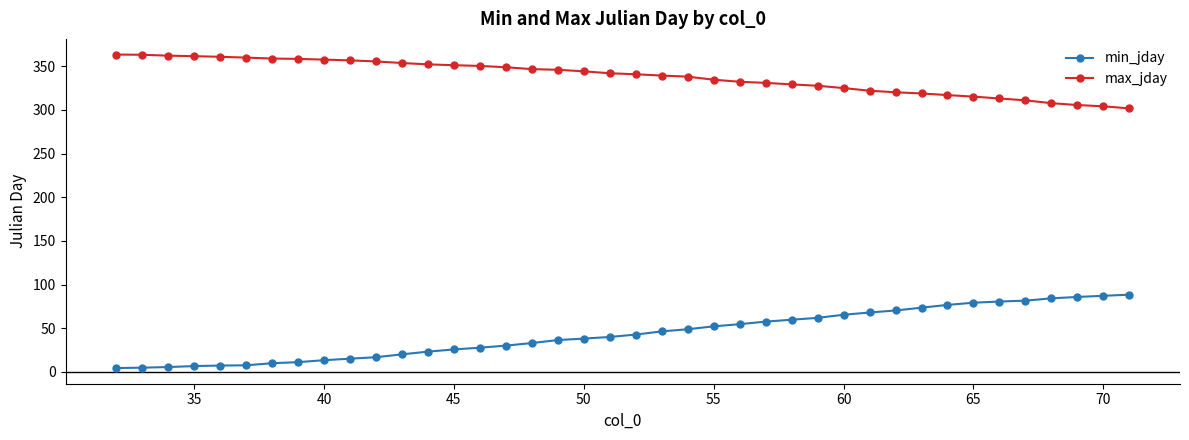

Which series has the largest total across all categories?

max_jday